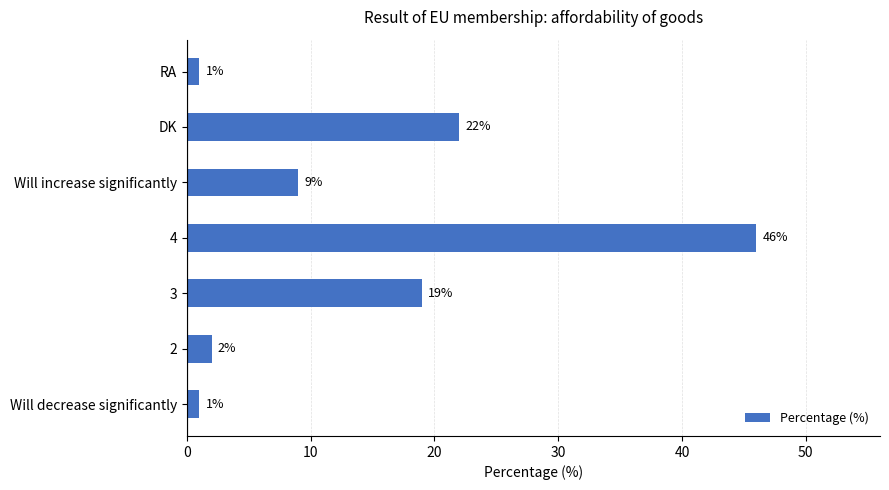

Does the chart contain any negative values?

No